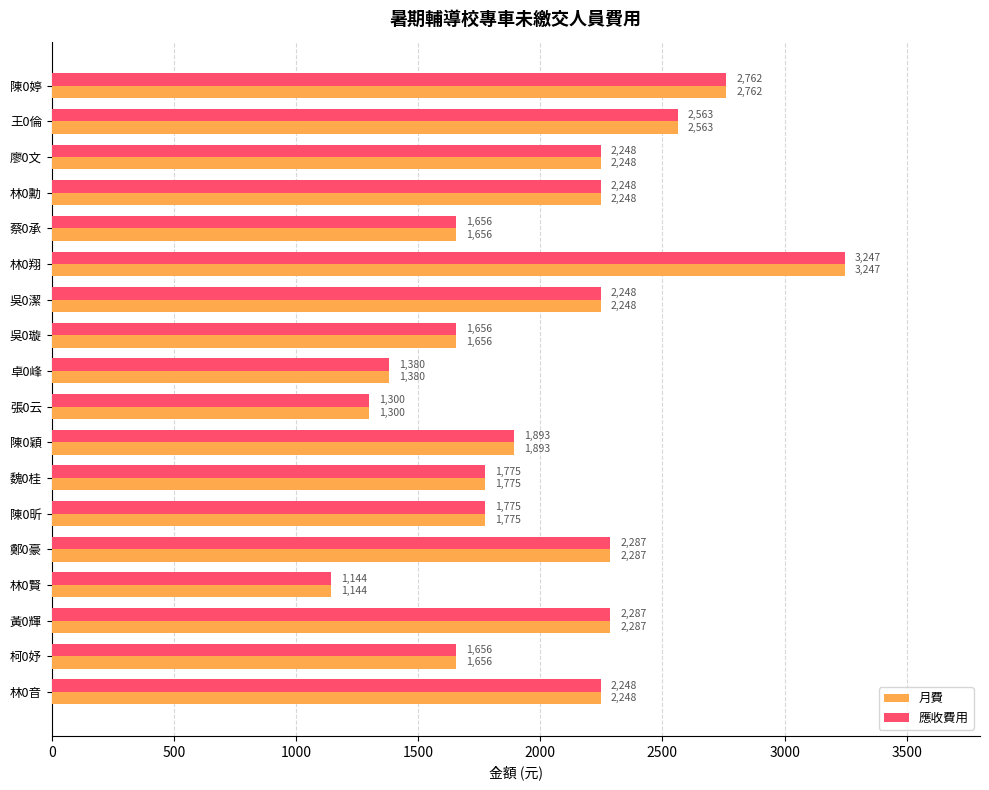

True or false: 月費 has a value of 1302 at 吳0潔.

False